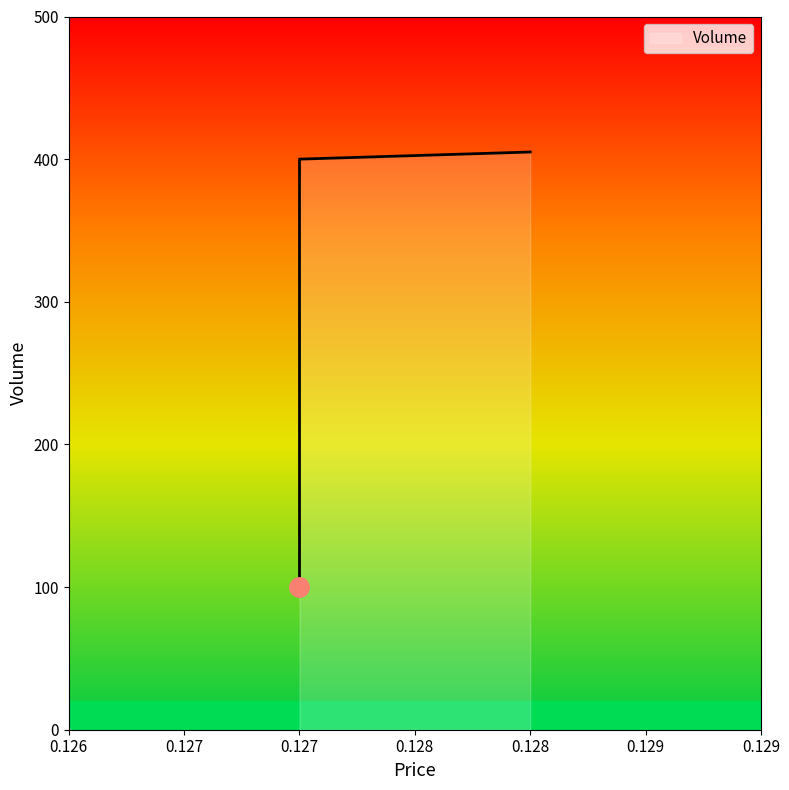

The chart shows a value of 121 at 0.128. True or false?

False